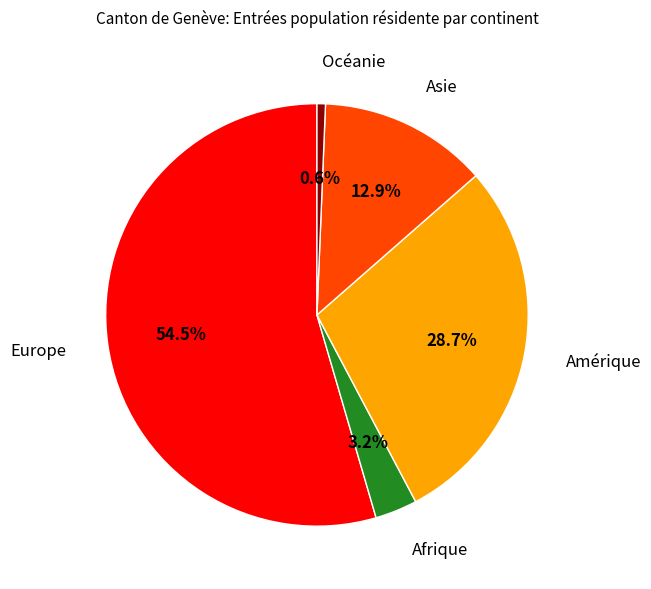

Is there any slice that represents more than half of the pie?

Yes